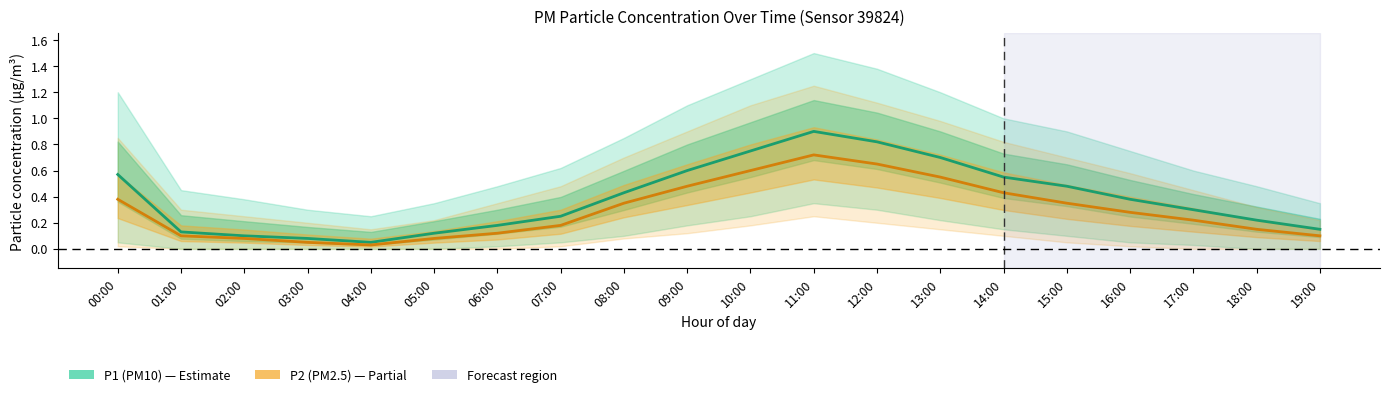

What is the average value of the P1 (PM10) series?

0.4